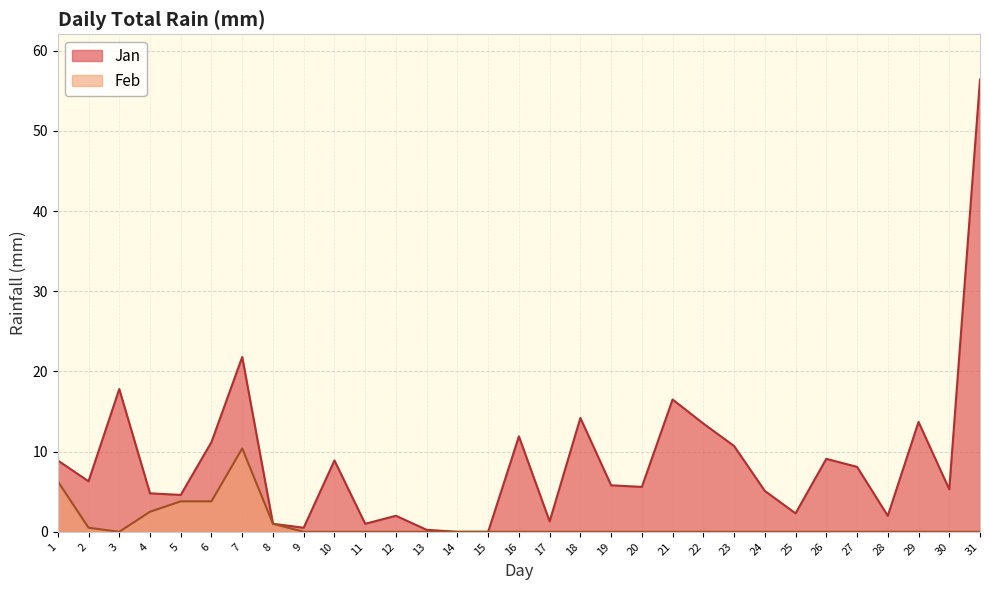

Reading right to left, what are all the values shown in this chart?

31=56.4	30=5.3	29=13.7	28=2.0	27=8.1	26=9.1	25=2.3	24=5.1	23=10.7	22=13.5	21=16.5	20=5.6	19=5.8	18=14.2	17=1.3	16=11.9	15=0.0	14=0.0	13=0.2	12=2.0	11=1.0	10=8.9	9=0.5	8=1.0	7=21.8	6=11.2	5=4.6	4=4.8	3=17.8	2=6.3	1=8.9